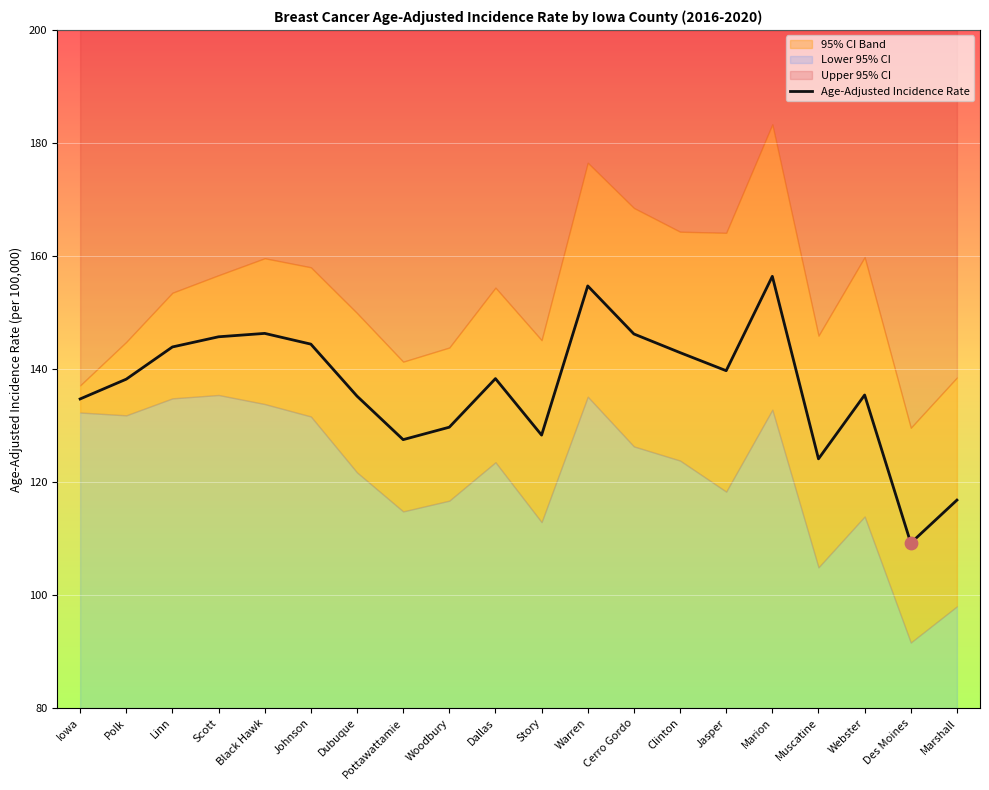

Approximately how many times larger is the value at Johnson compared to Scott?

1.0